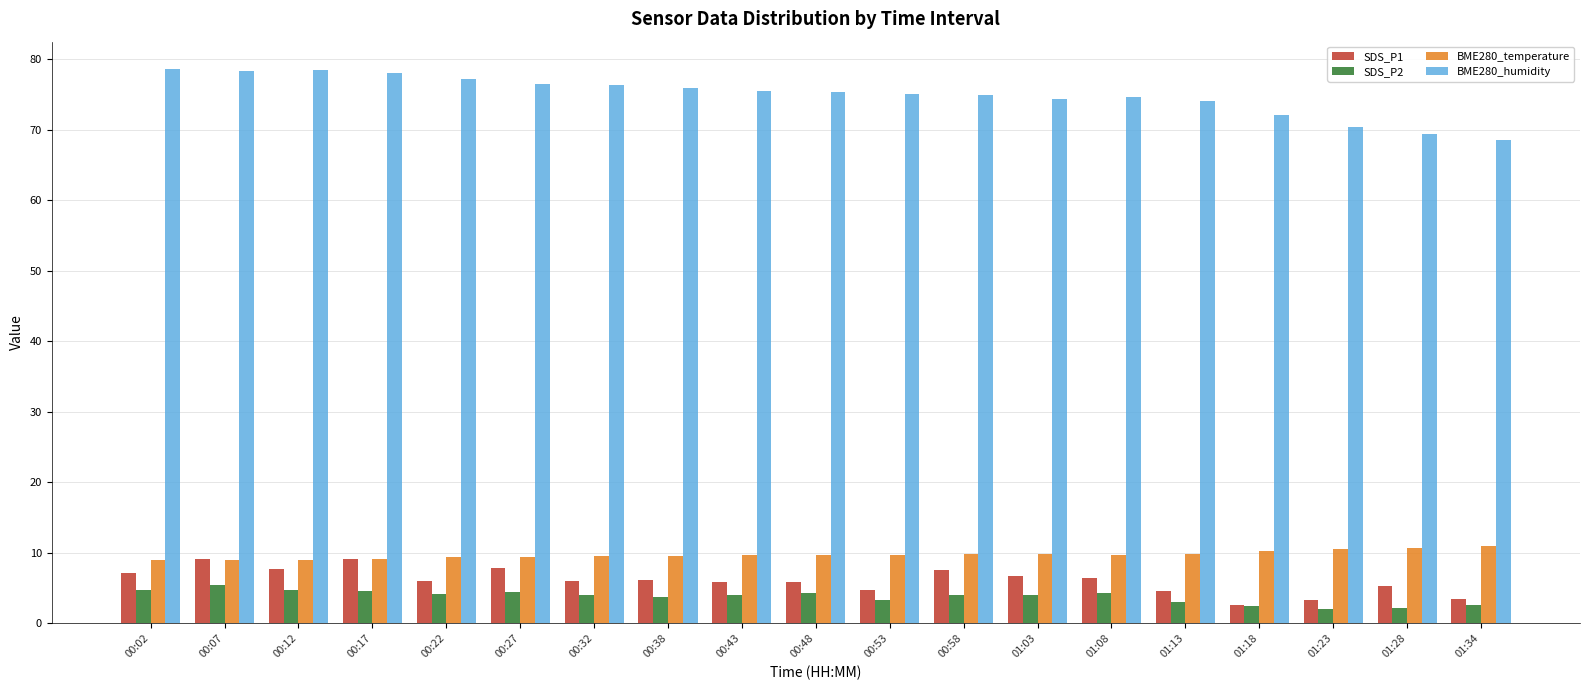

What is the difference between the BME280_humidity values at 00:43 and 01:28?

6.1